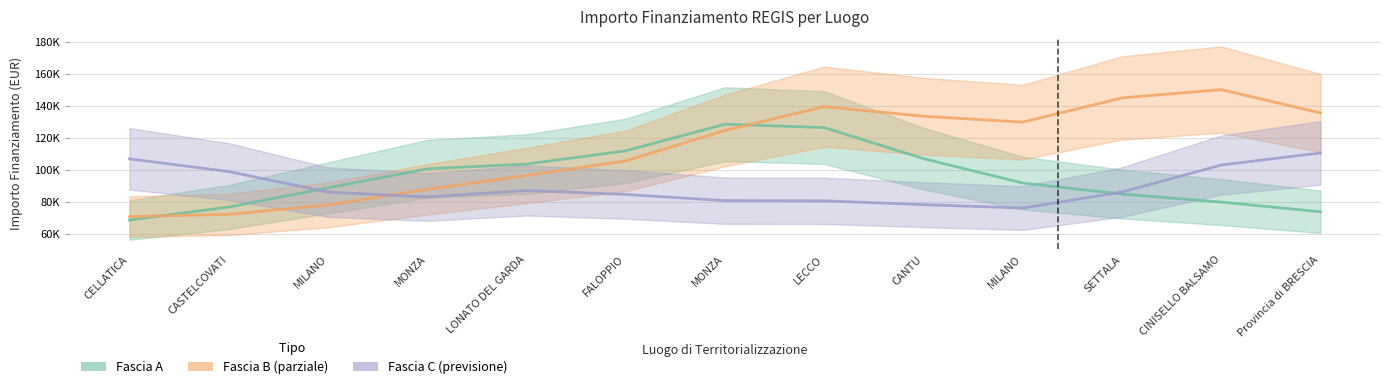

What is the label of the 7th point from the right?

MONZA